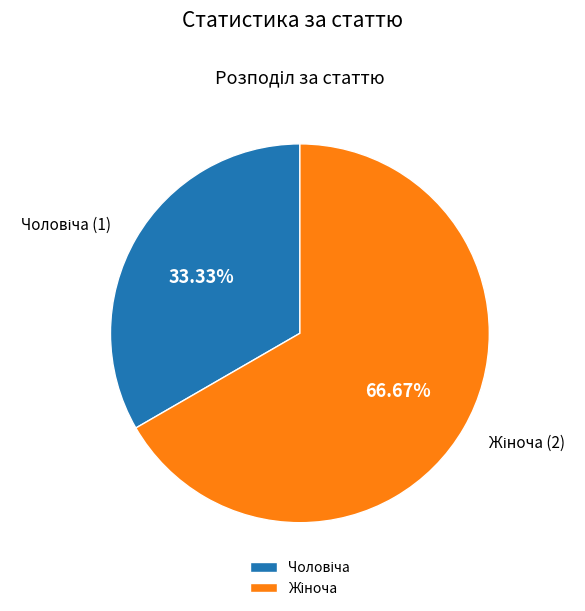

Does any single category account for the majority?

Yes